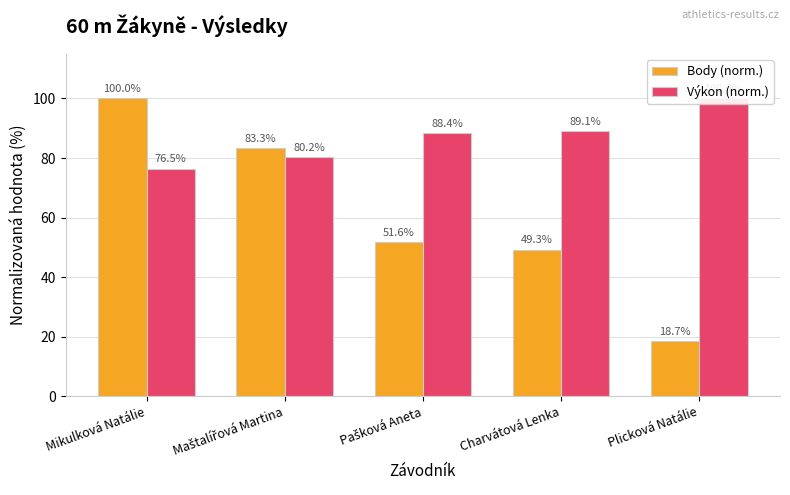

What position from the right is Mikulková Natálie?

5